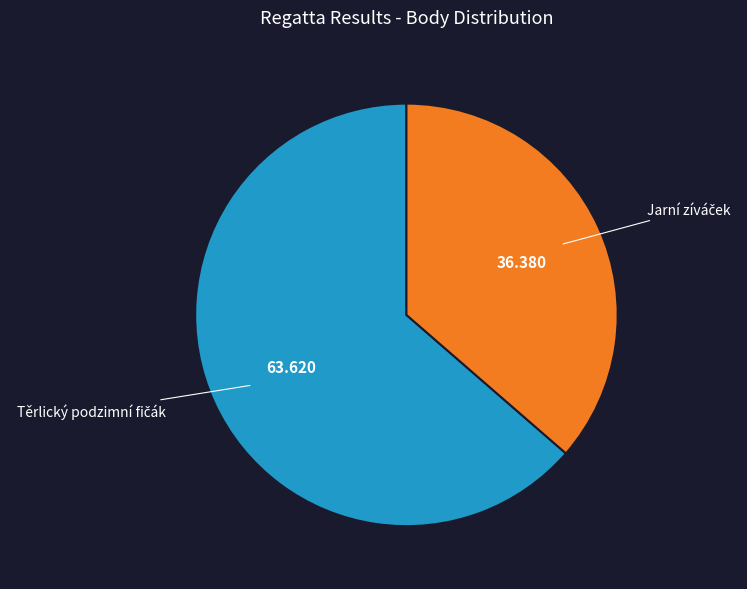

Does any single category account for the majority?

Yes